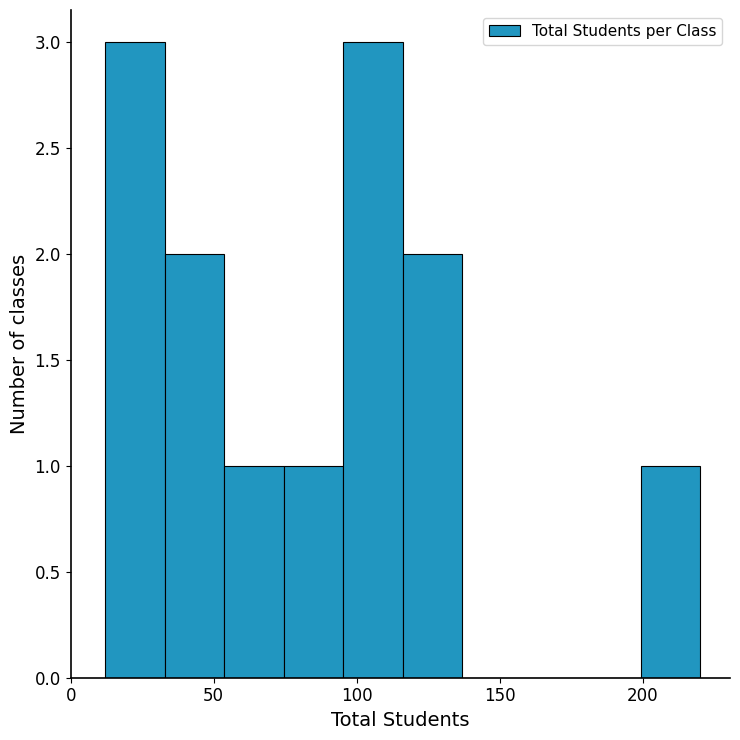

Reading left to right, transcribe this chart: for each bar, give the range it covers on the x-axis and its height. Neither the bar edges nor the heights are printed on the chart, so give them approximately, as read against the axes.

10 to 35: 3
35 to 55: 2
55 to 75: 1
75 to 95: 1
95 to 115: 3
115 to 135: 2
135 to 160: 0
160 to 180: 0
180 to 200: 0
200 to 220: 1